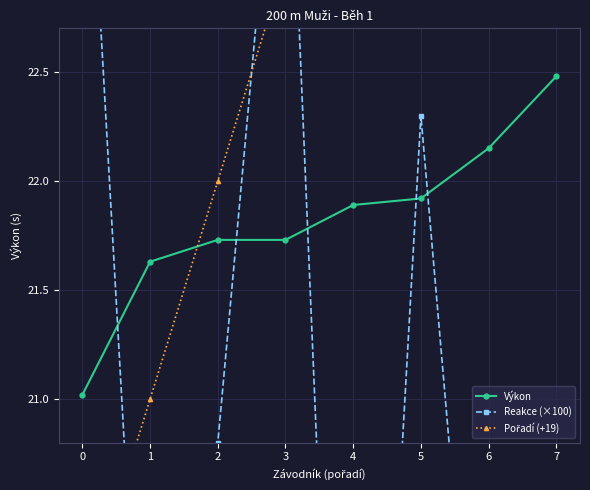

At which category is the sum across all series the highest?

5